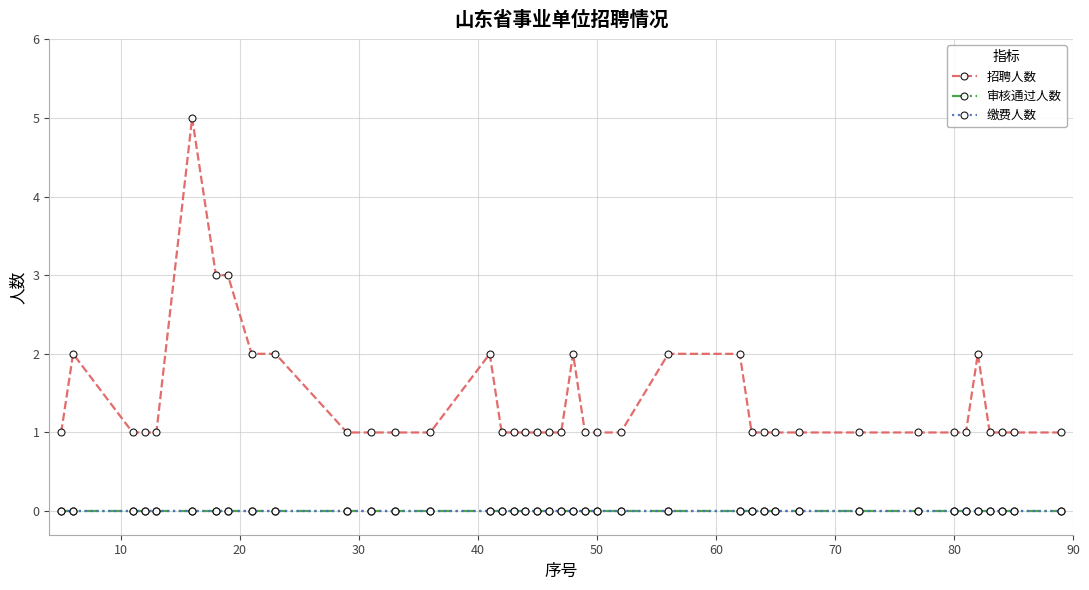

Does the chart have visible grid lines?

Yes